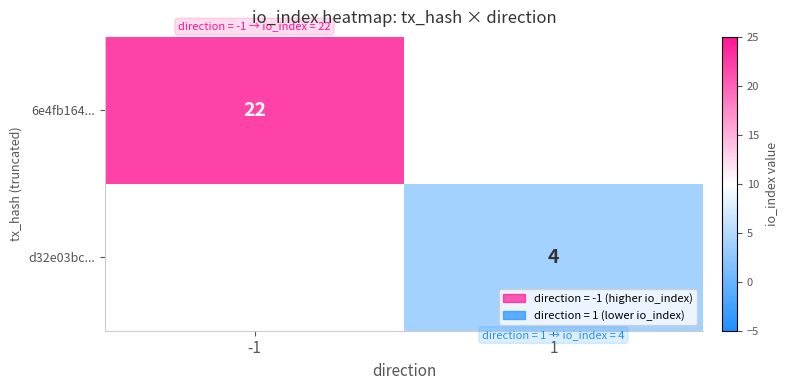

True or false: 6e4fb164... has a value of 22 at -1.

True